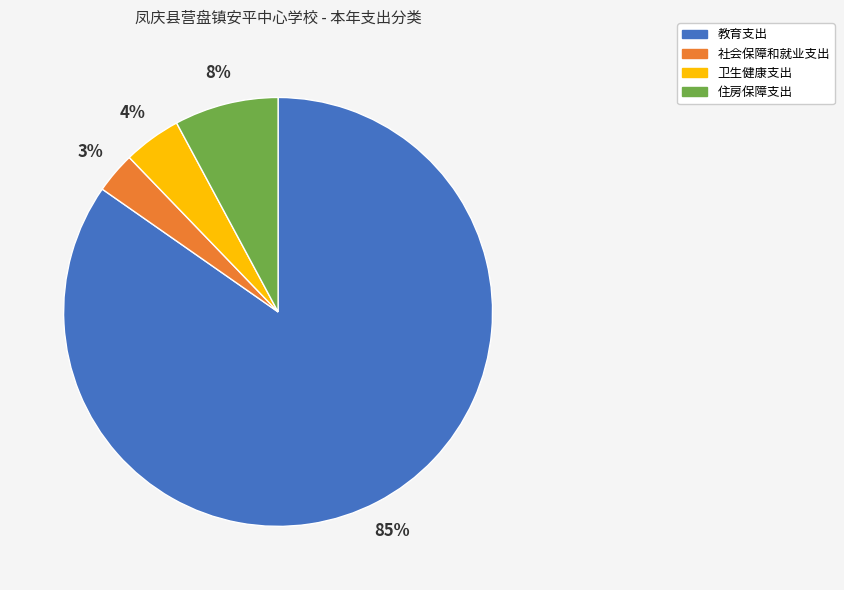

The 社会保障和就业支出 slice represents 3% of the pie. True or false?

True